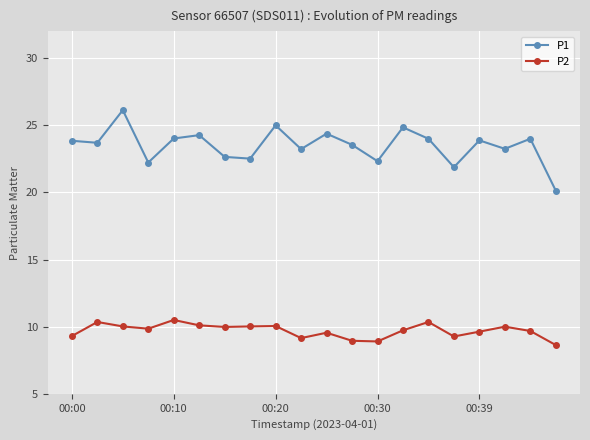

True or false: P2 has more than 0 points higher than both neighbors.

True